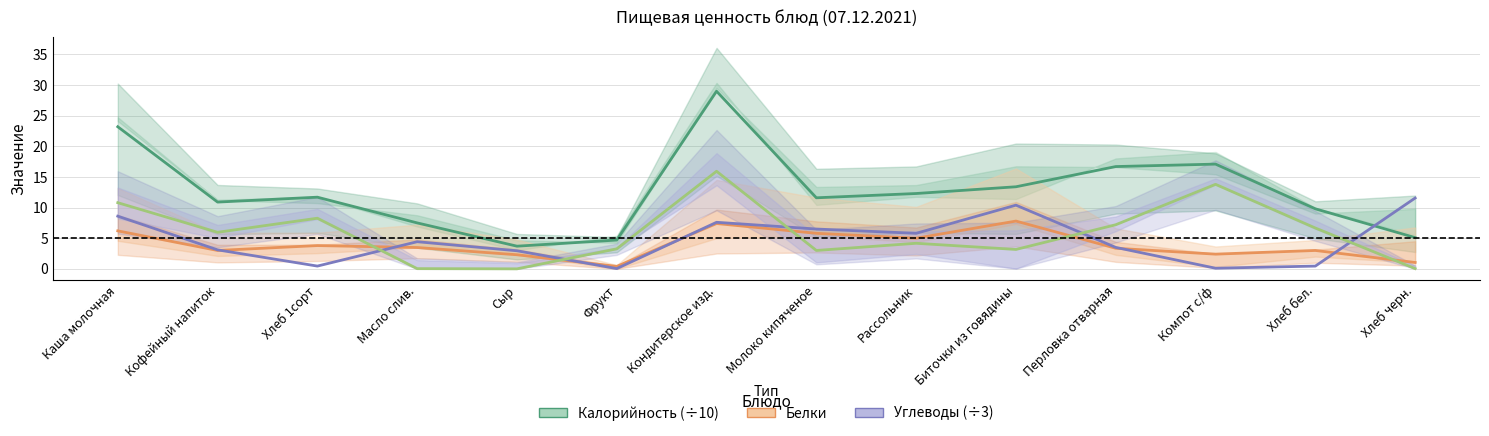

What position from the right is Рассольник?

6